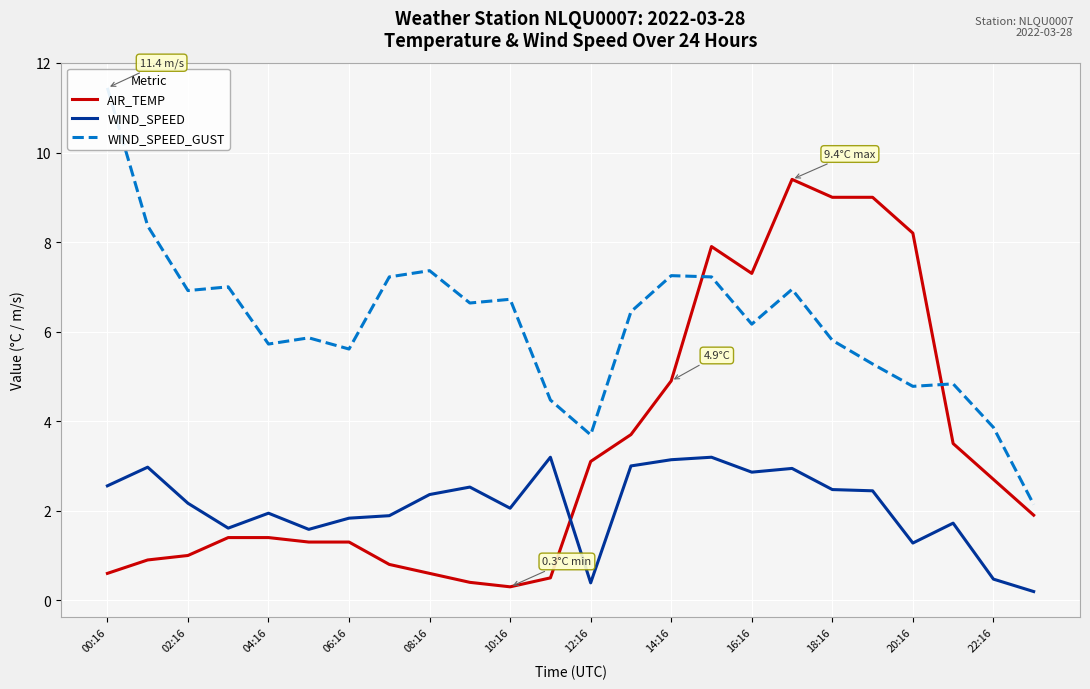

The value of AIR_TEMP at 00:16 is 0.6. True or false?

True